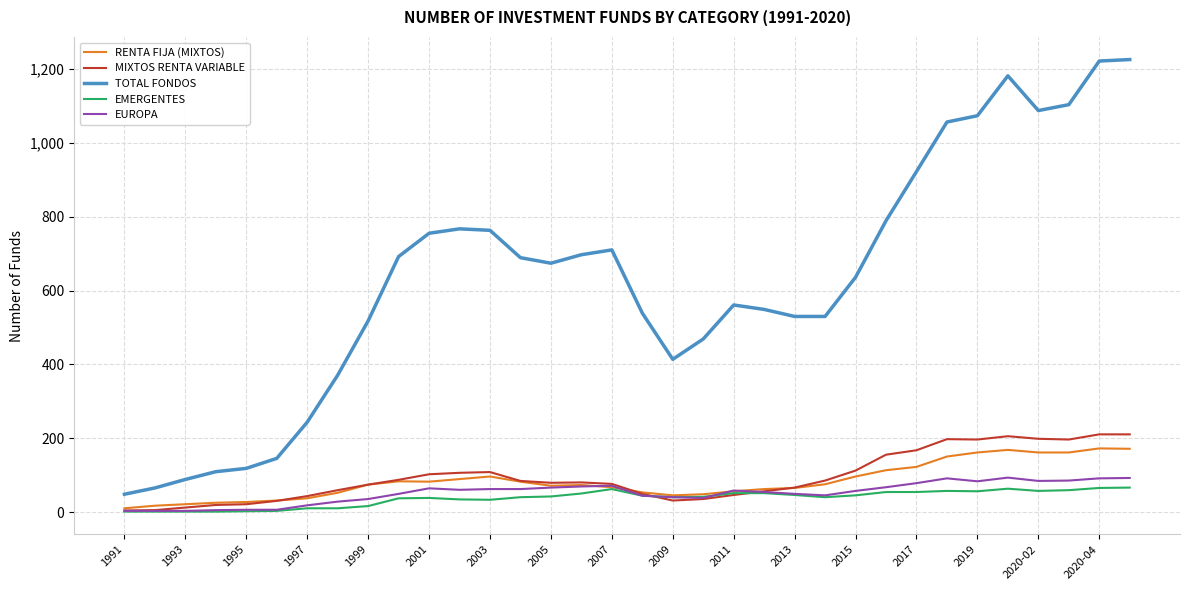

Which series has the largest total across all categories?

TOTAL FONDOS